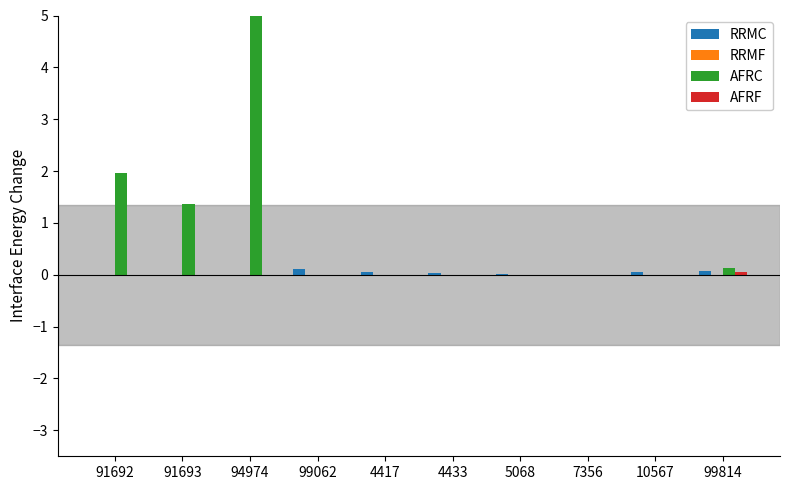

At which category is the sum across all series the highest?

94974